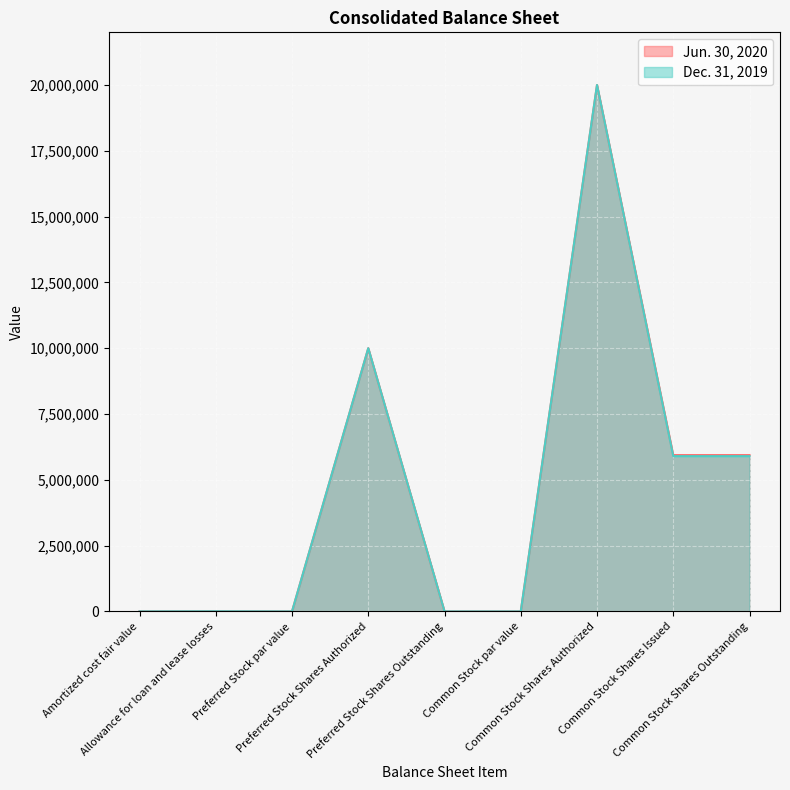

List the labels in order of Dec. 31, 2019 value, smallest first.

Preferred Stock par value, Preferred Stock Shares Outstanding, Common Stock par value, Amortized cost fair value, Allowance for loan and lease losses, Common Stock Shares Issued, Common Stock Shares Outstanding, Preferred Stock Shares Authorized, Common Stock Shares Authorized